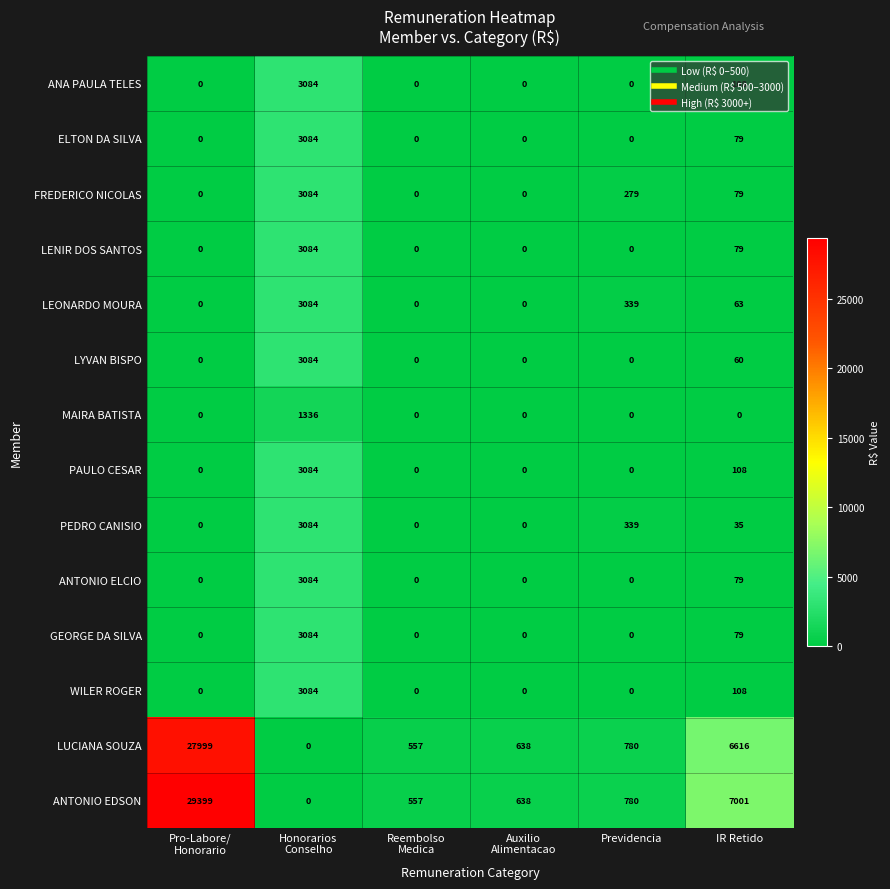

Which series changed the most between Pro-Labore/
Honorario and IR Retido?

ANTONIO EDSON